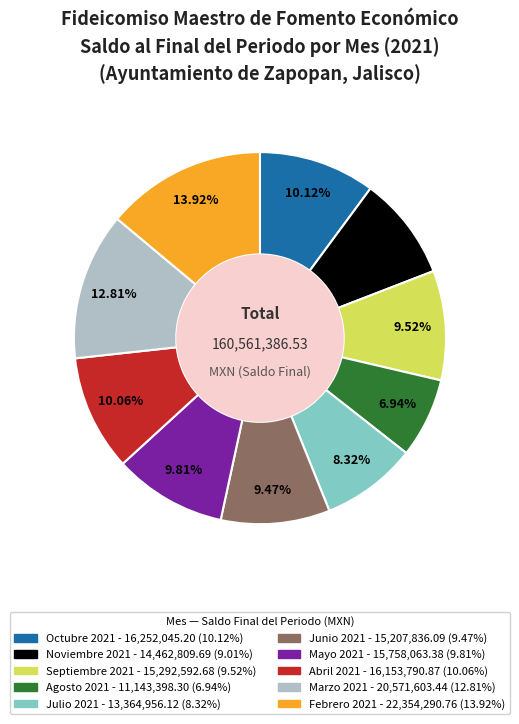

What percentage do Agosto 2021 and Mayo 2021 together represent?

16.8%